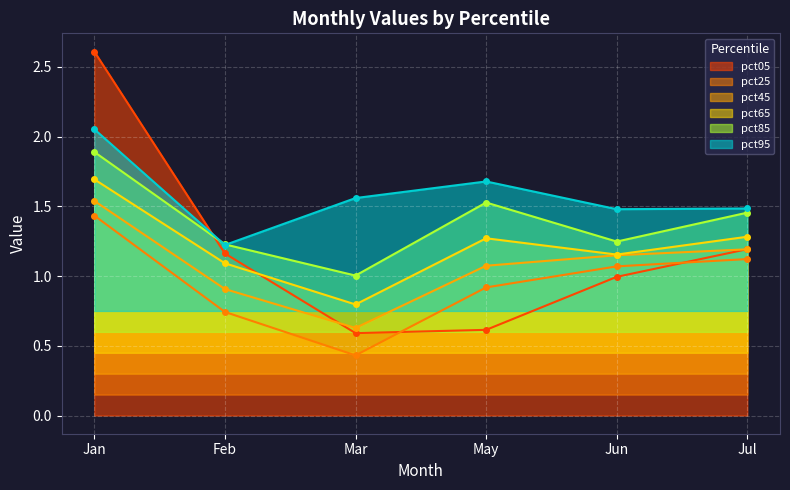

In pct45, how many points are lower than both neighbors (excluding endpoints)?

1